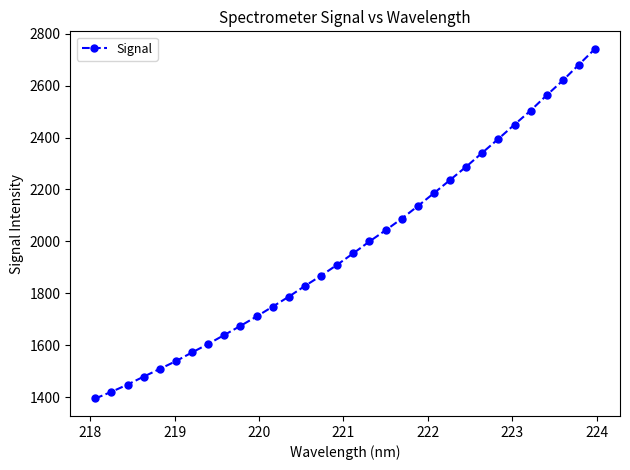

What is the value of the 2nd point from the left?

1420.3